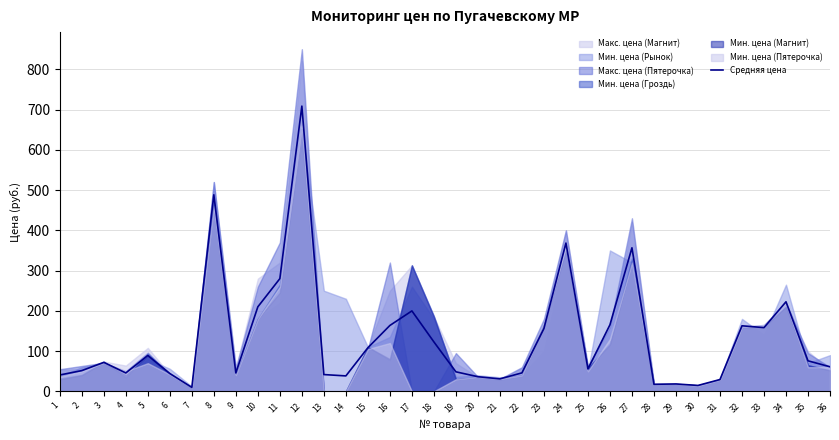

List the labels in order of value, largest first.

12, 8, 24, 27, 11, 34, 10, 17, 26, 16, 32, 33, 23, 18, 15, 5, 35, 3, 36, 25, 2, 19, 22, 4, 9, 6, 13, 1, 14, 20, 21, 31, 29, 28, 30, 7